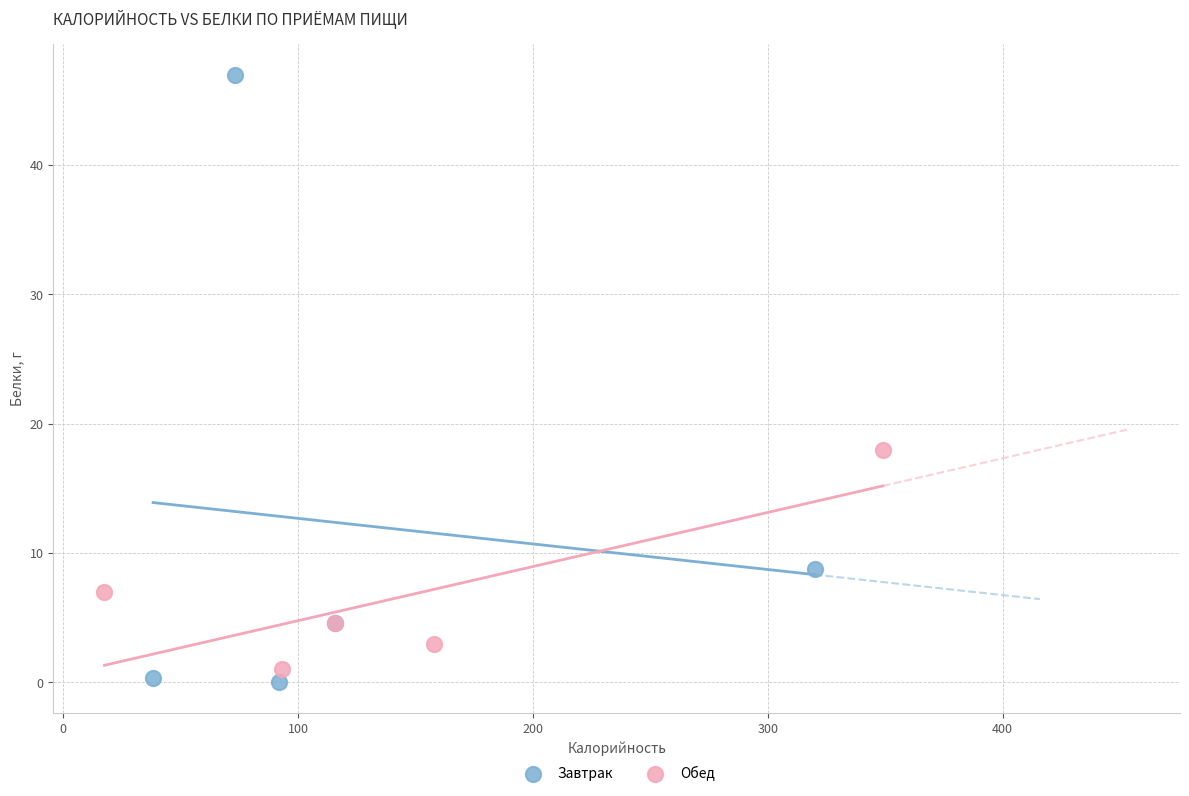

Which series has the largest Y range (max minus min)?

Завтрак